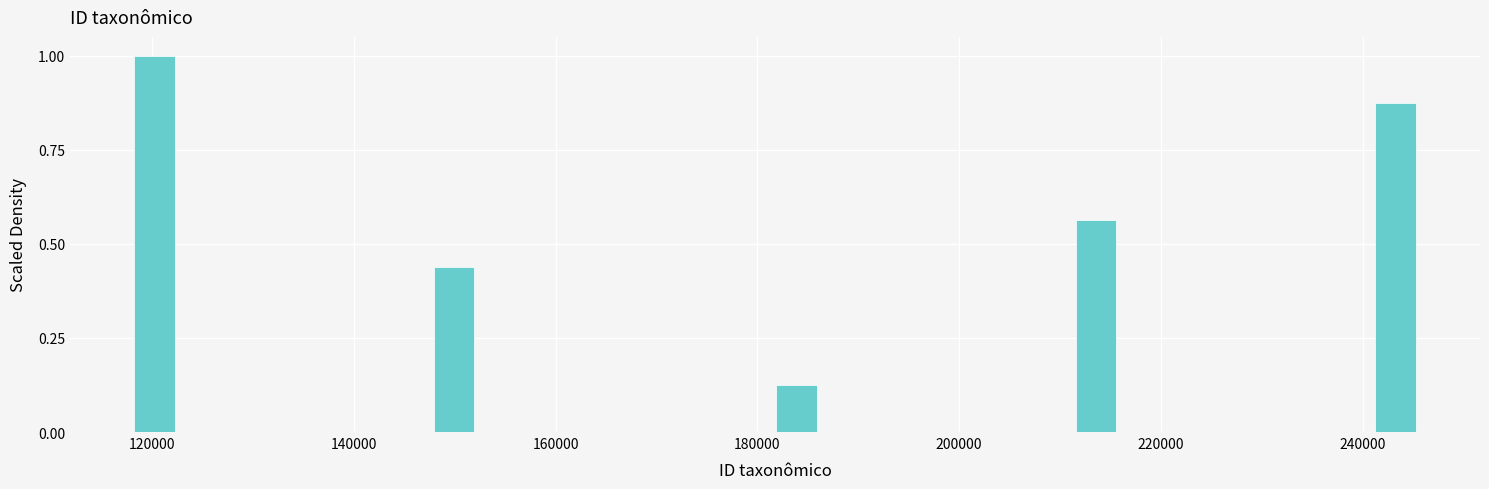

Around what value on the x-axis is the tallest bar? Give the approximate position of its centre, as read against the axis.

120000